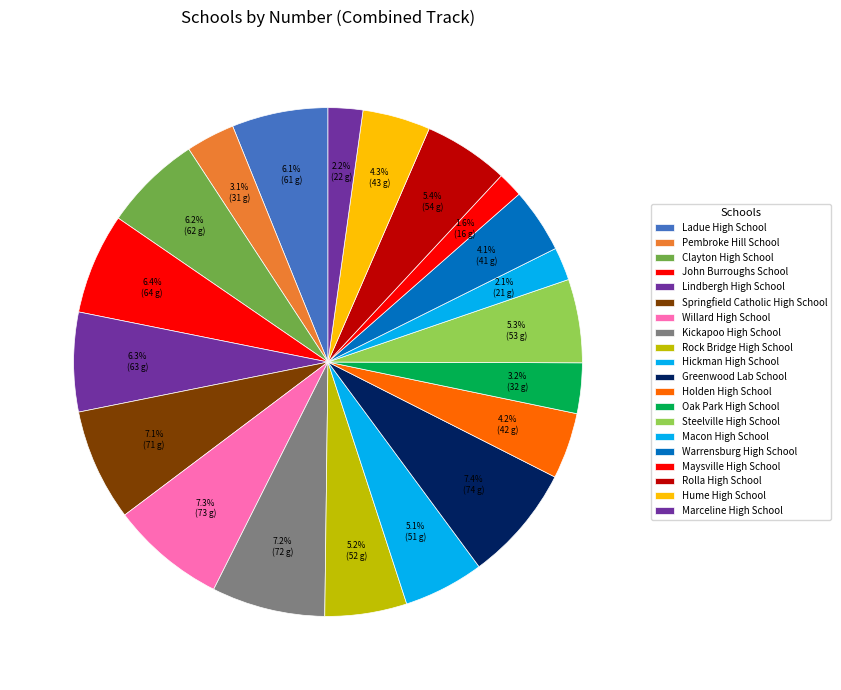

How much of the chart is everything except Oak Park High School?

96.8%